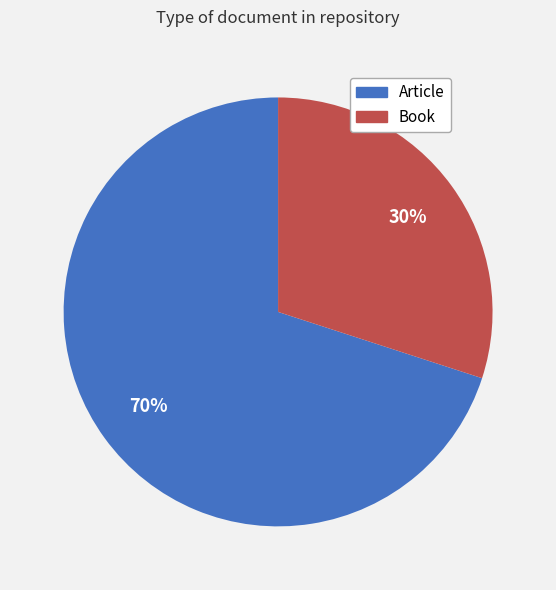

What is the largest slice in the pie chart?

Article